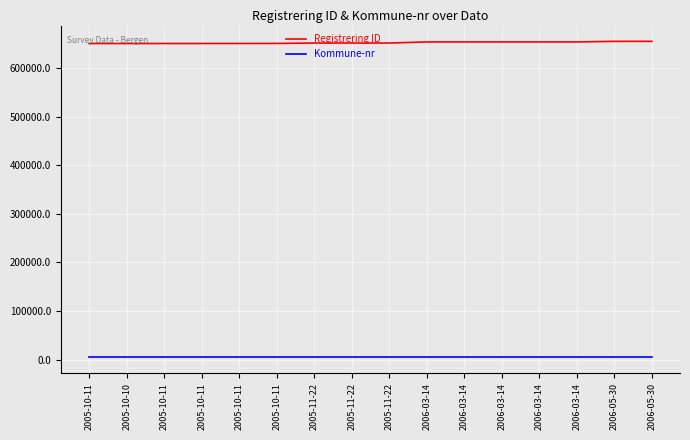

True or false: Kommune-nr has a value of 1908 at 2005-10-11.

False